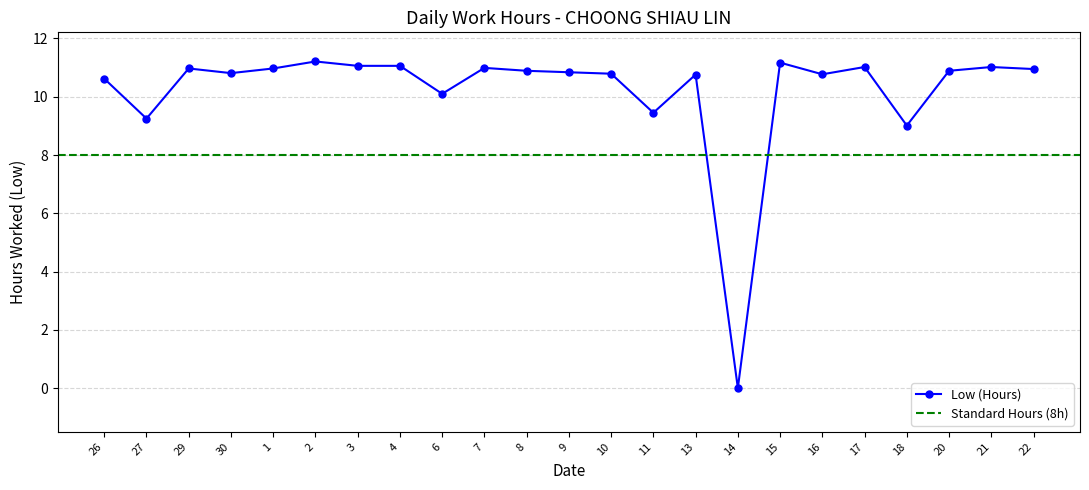

Does the chart have visible grid lines?

Yes